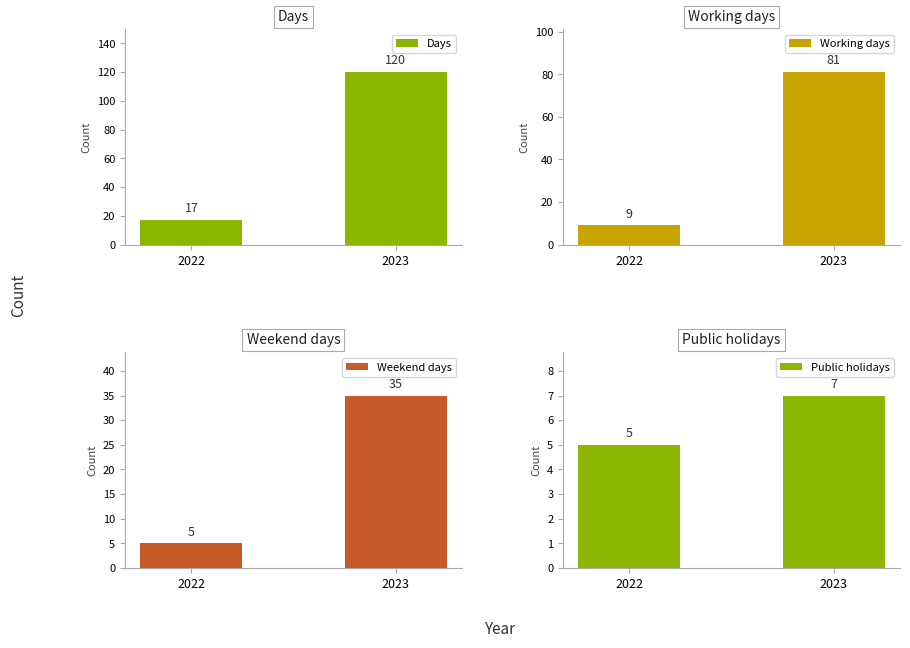

Which series changed the most between 2022 and 2023?

Days